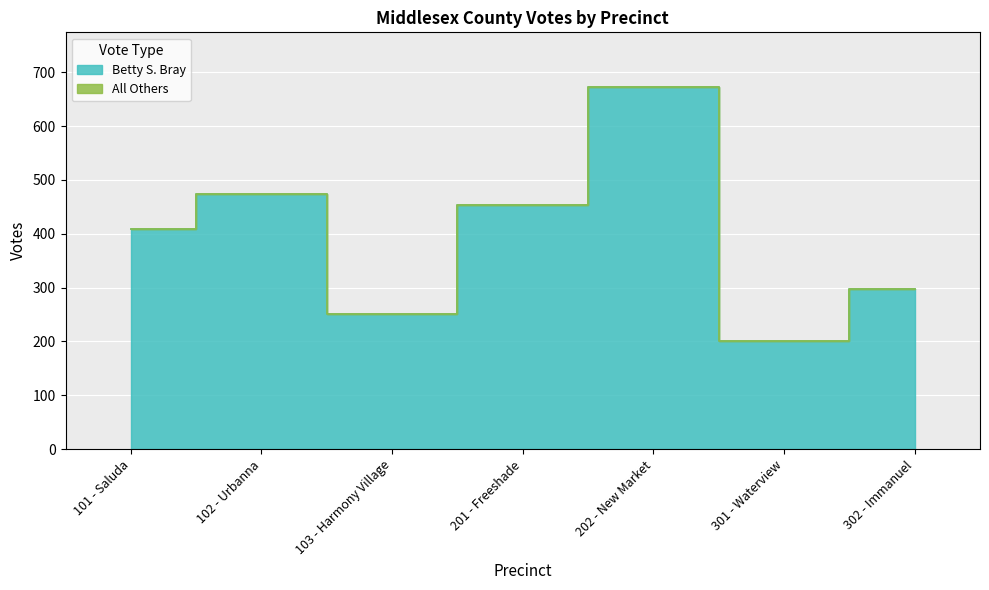

What is the change in value from 201 - Freeshade to 302 - Immanuel?

-156